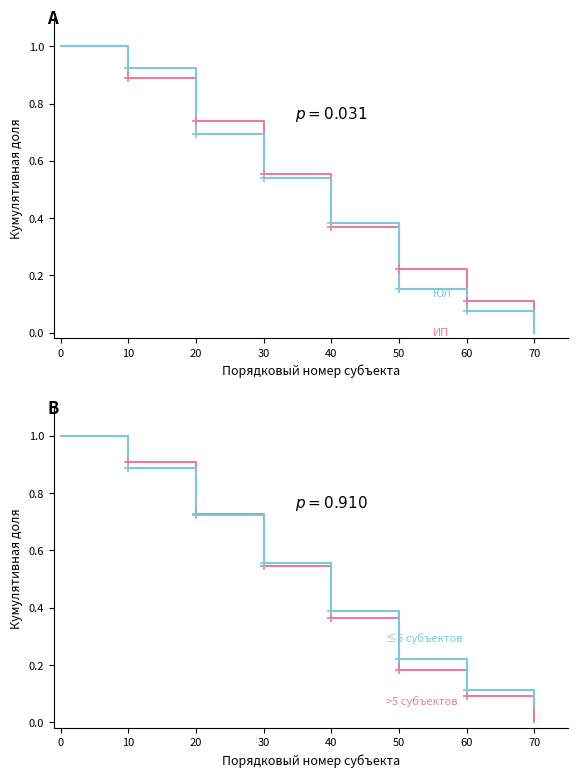

Which series ends up on top after the final intersection of Районы с ≤5 субъектов and ЮЛ (юридические лица)?

Районы с ≤5 субъектов